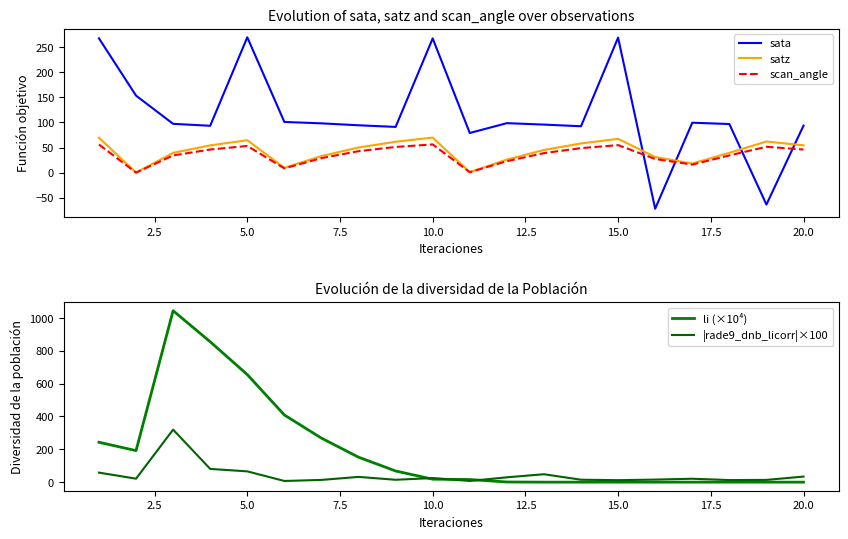

Rank the series by their maximum value, from highest to lowest.

li (×10⁴), |rade9_dnb_licorr|×100, sata, satz, scan_angle